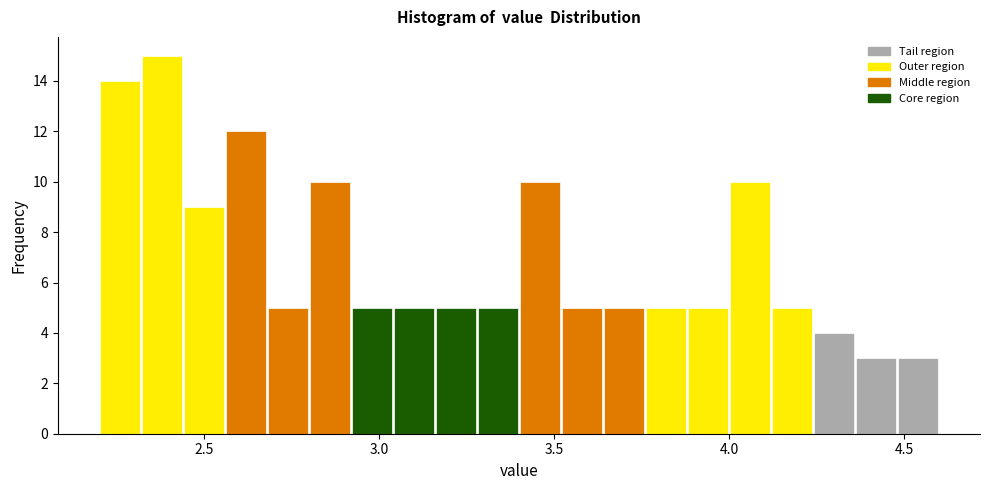

Read against the x-axis, roughly where is the centre of the tallest bar?

2.40